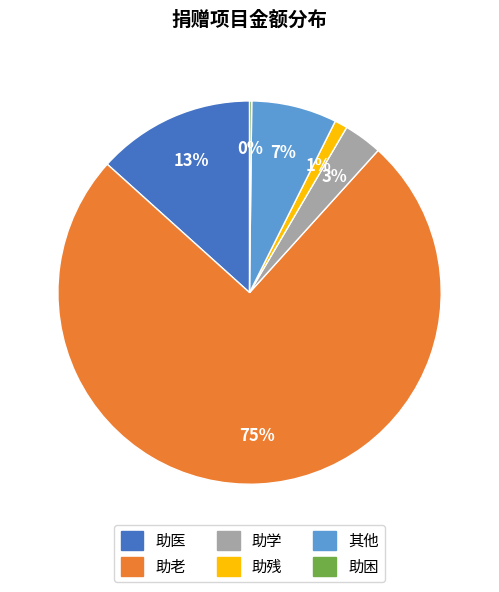

Which category has the biggest portion of the pie?

助老